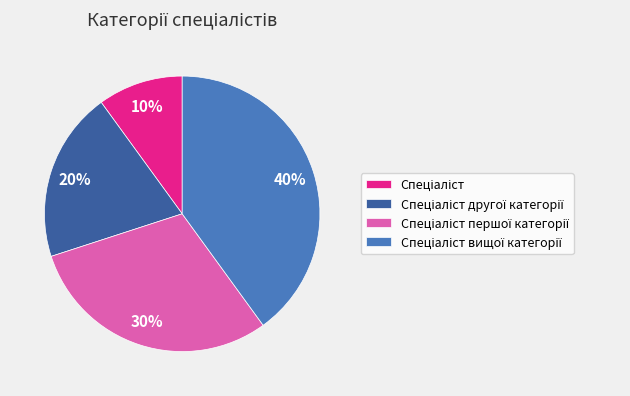

To the nearest percent, what is the average slice percentage?

25%